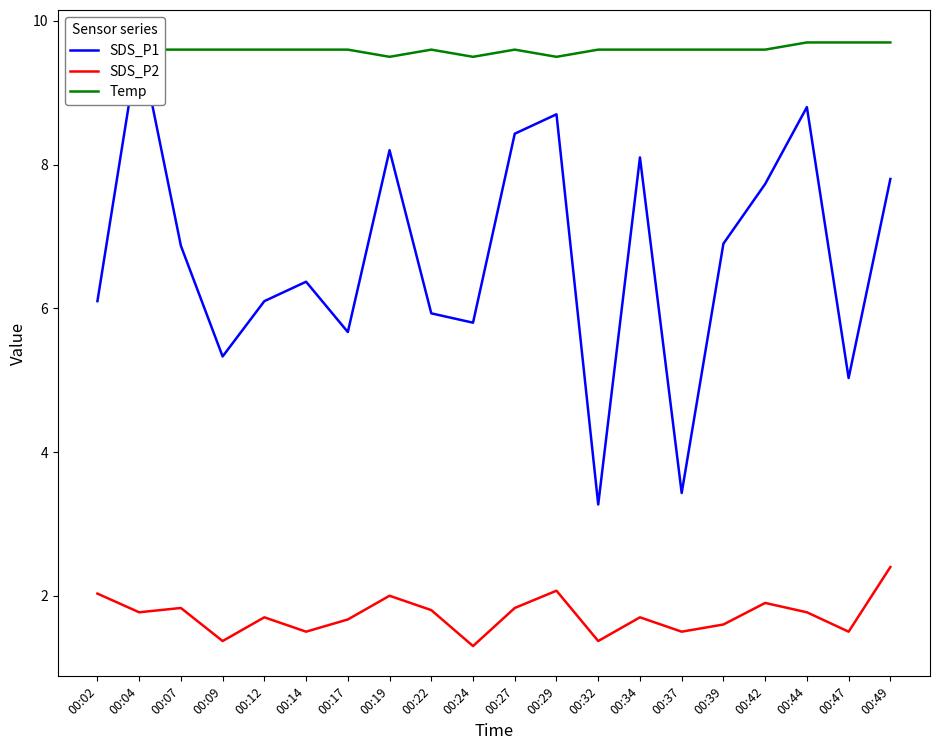

Reading left to right, transcribe all the data shown in this chart.

SDS_P1: 00:02=6.1	00:04=9.7	00:07=6.9	00:09=5.3	00:12=6.1	00:14=6.4	00:17=5.7	00:19=8.2	00:22=5.9	00:24=5.8	00:27=8.4	00:29=8.7	00:32=3.3	00:34=8.1	00:37=3.4	00:39=6.9	00:42=7.7	00:44=8.8	00:47=5.0	00:49=7.8
SDS_P2: 00:02=2.0	00:04=1.8	00:07=1.8	00:09=1.4	00:12=1.7	00:14=1.5	00:17=1.7	00:19=2.0	00:22=1.8	00:24=1.3	00:27=1.8	00:29=2.1	00:32=1.4	00:34=1.7	00:37=1.5	00:39=1.6	00:42=1.9	00:44=1.8	00:47=1.5	00:49=2.4
Temp: 00:02=9.6	00:04=9.6	00:07=9.6	00:09=9.6	00:12=9.6	00:14=9.6	00:17=9.6	00:19=9.5	00:22=9.6	00:24=9.5	00:27=9.6	00:29=9.5	00:32=9.6	00:34=9.6	00:37=9.6	00:39=9.6	00:42=9.6	00:44=9.7	00:47=9.7	00:49=9.7